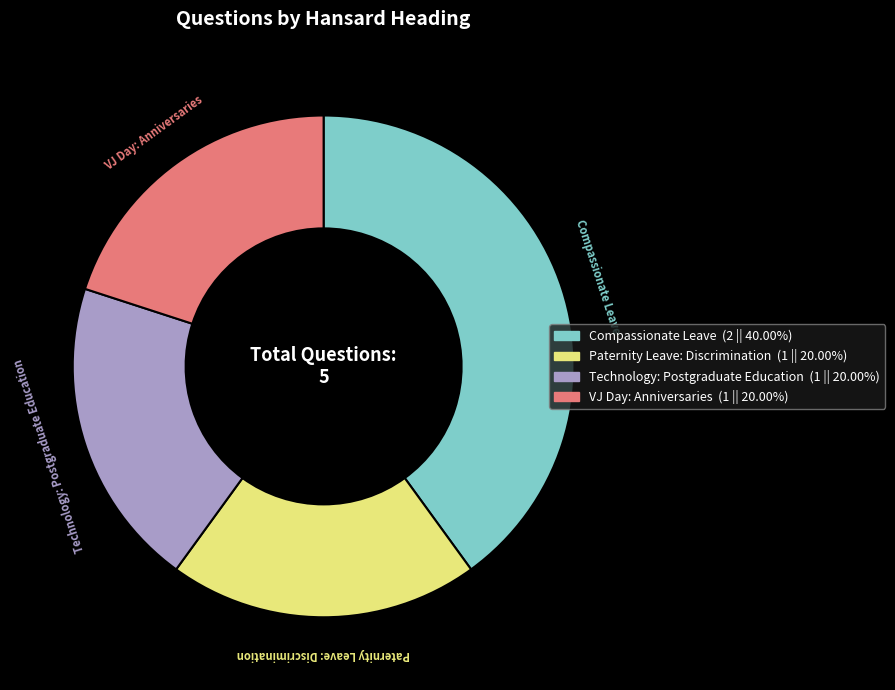

What is the ratio of the value at Technology: Postgraduate Education to the value at VJ Day: Anniversaries?

1.0